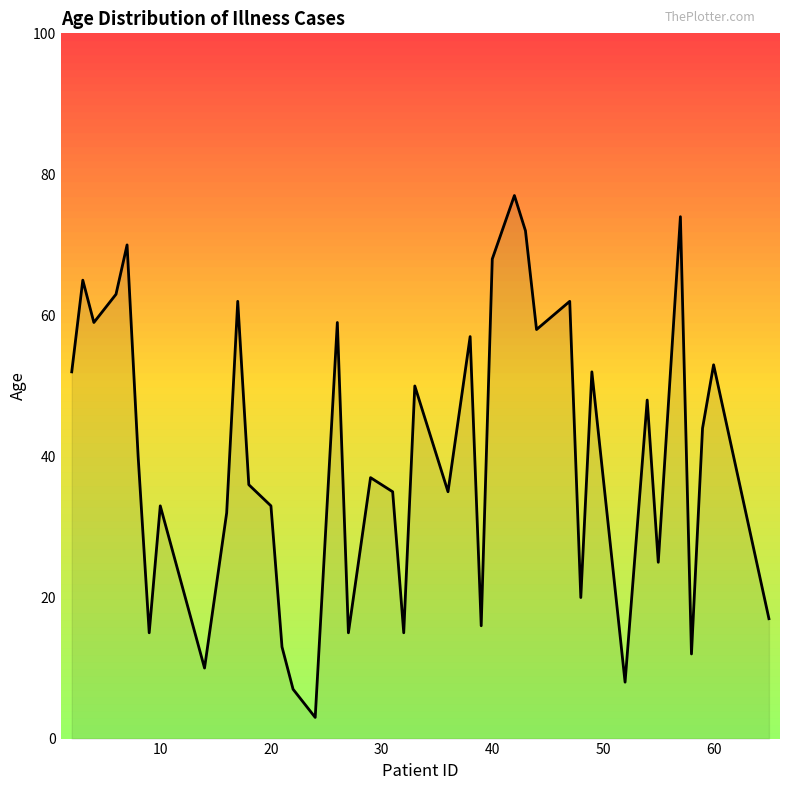

What is the greatest value displayed?

77